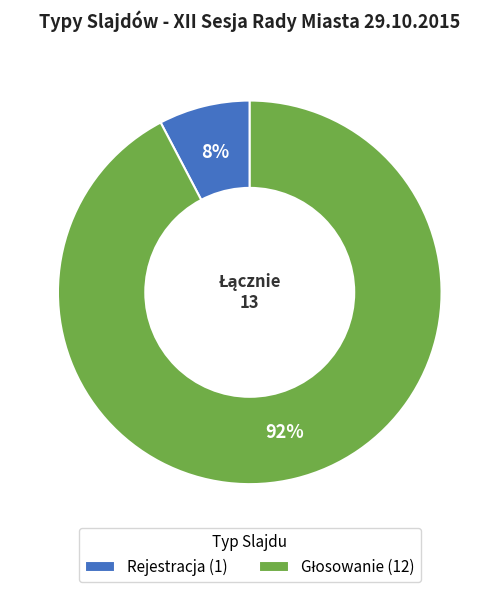

Does Rejestracja account for over 50% of the chart?

No